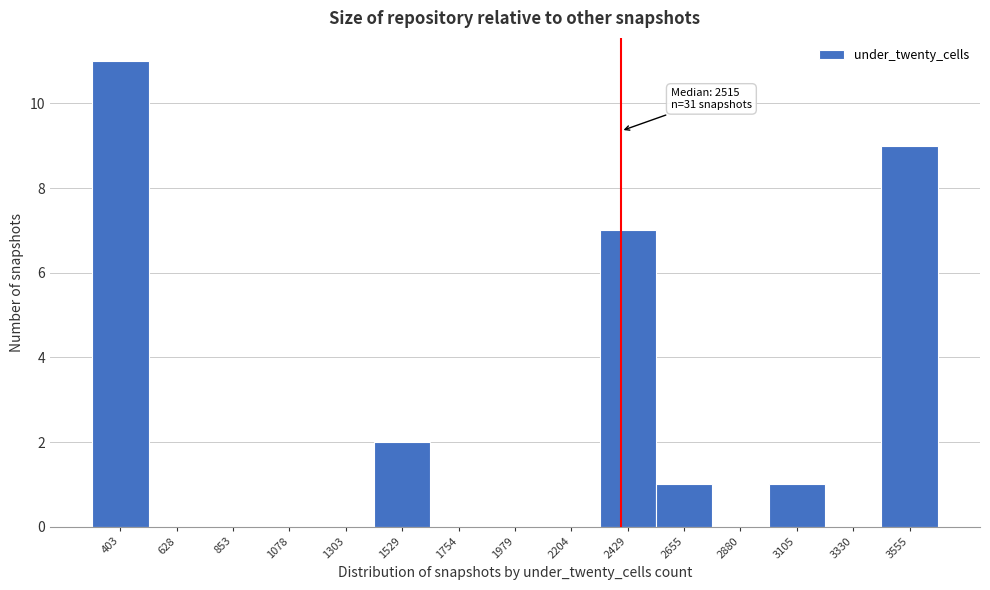

Reading left to right, transcribe all the data shown in this chart.

403=11	628=0	853=0	1078=0	1303=0	1529=2	1754=0	1979=0	2204=0	2429=7	2655=1	2880=0	3105=1	3330=0	3555=9